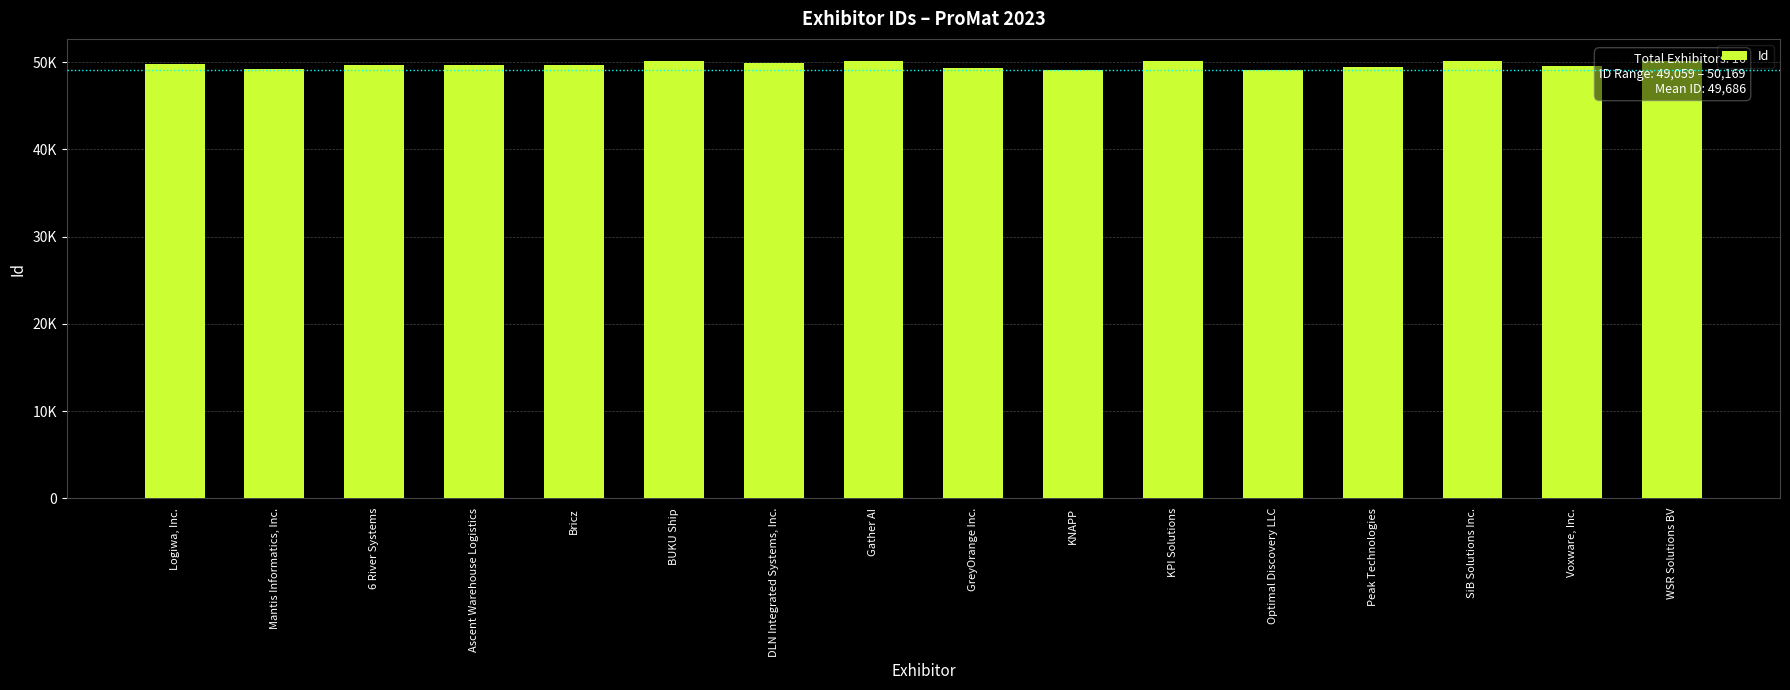

List the labels in order of value, largest first.

BUKU Ship, Gather AI, WSR Solutions BV, SiB Solutions Inc., KPI Solutions, DLN Integrated Systems, Inc., Logiwa, Inc., Ascent Warehouse Logistics, Bricz, 6 River Systems, Voxware, Inc., Peak Technologies, GreyOrange Inc., Mantis Informatics, Inc., Optimal Discovery LLC, KNAPP